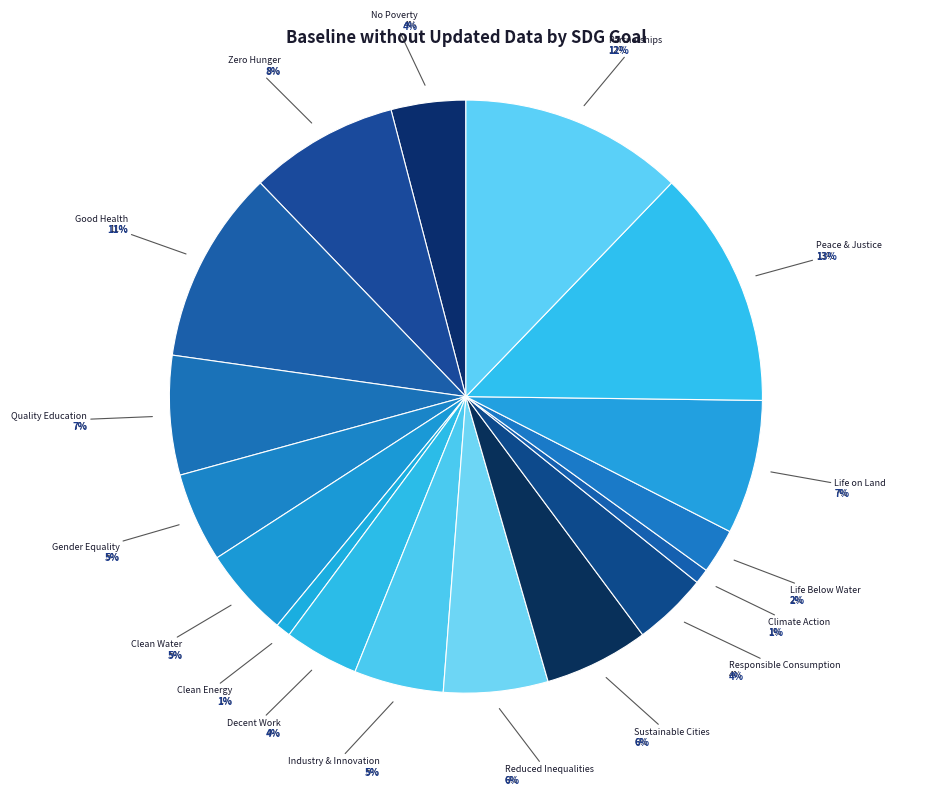

How many slices are in this pie chart?

17